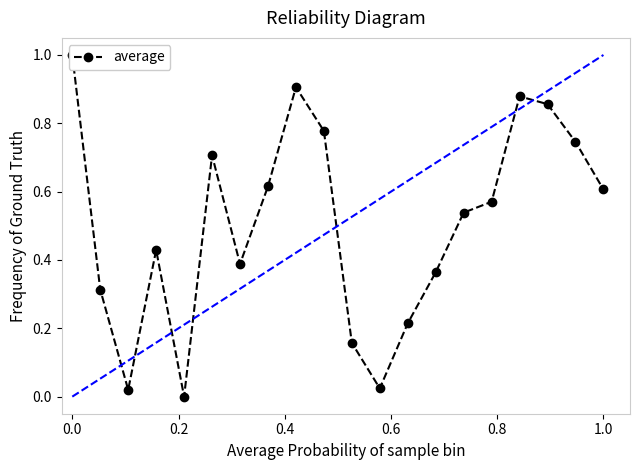

How many interior local peaks (higher than both neighbors) does the data have?

4